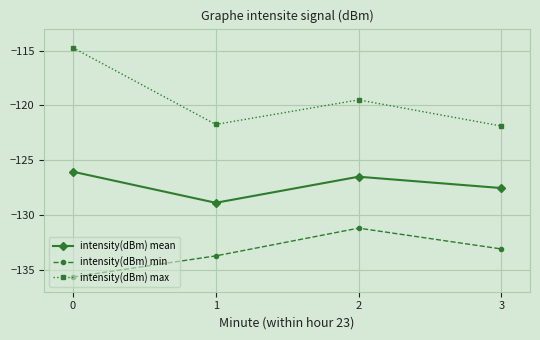

True or false: intensity(dBm) min and intensity(dBm) max intersect in this chart.

False